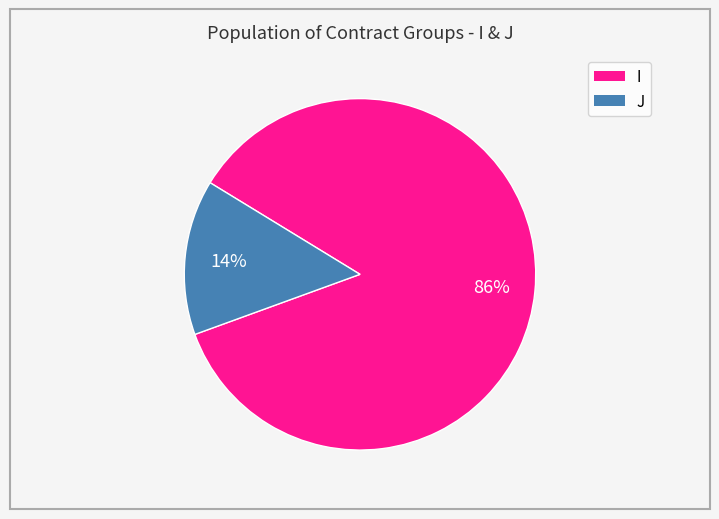

The J slice represents 14% of the pie. True or false?

True